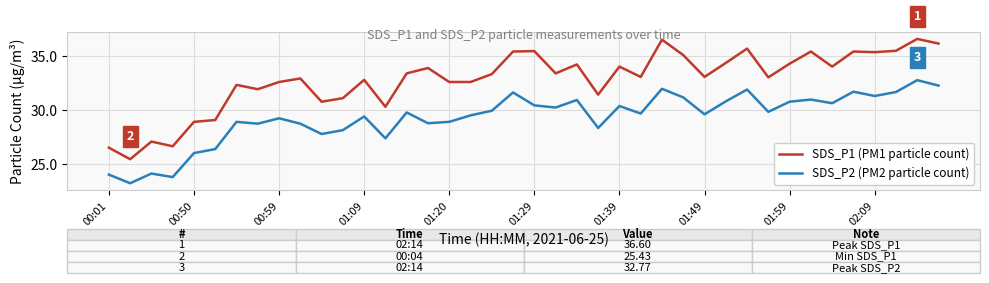

What is the maximum value shown in the chart?

36.6